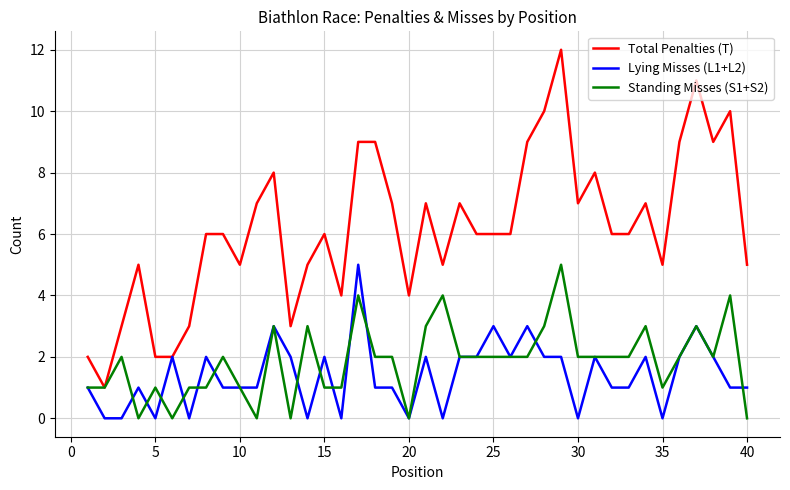

How many lines are shown in the chart?

3